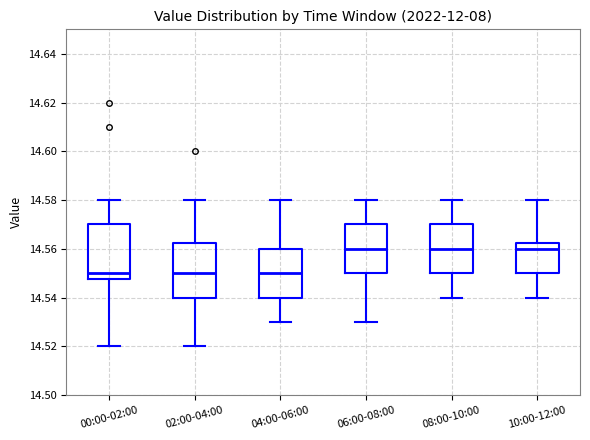

Where does the median line of the box for 02:00-04:00 sit on the y-axis? The values are not printed on the chart, so give them approximately, as read against the axis.

14.550